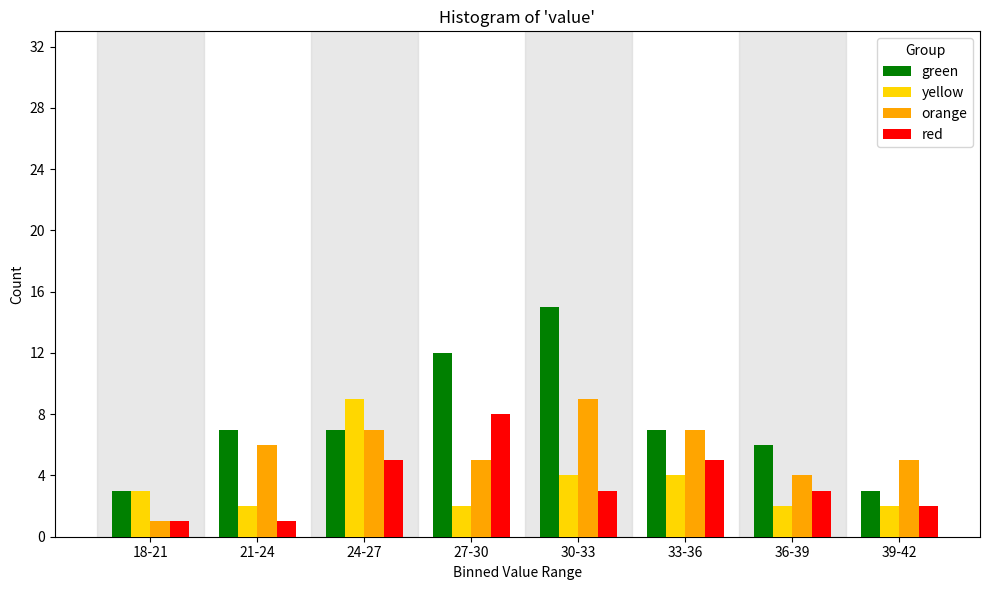

Which category has the highest value in the green series?

30-33